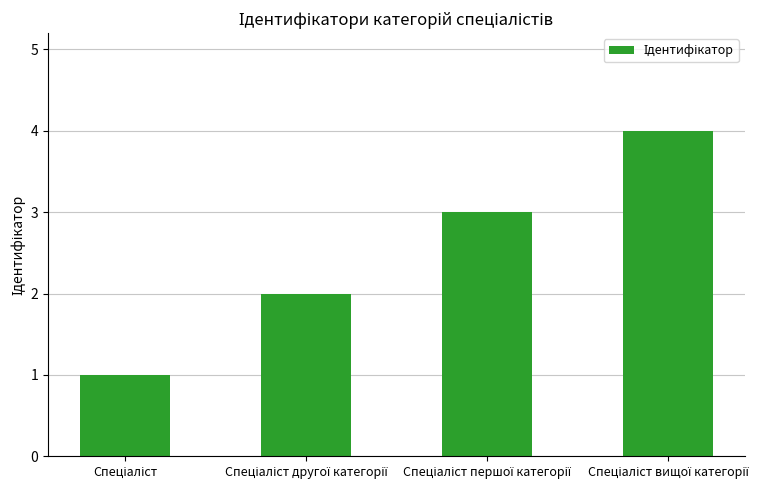

What is the difference between the maximum and minimum values?

3